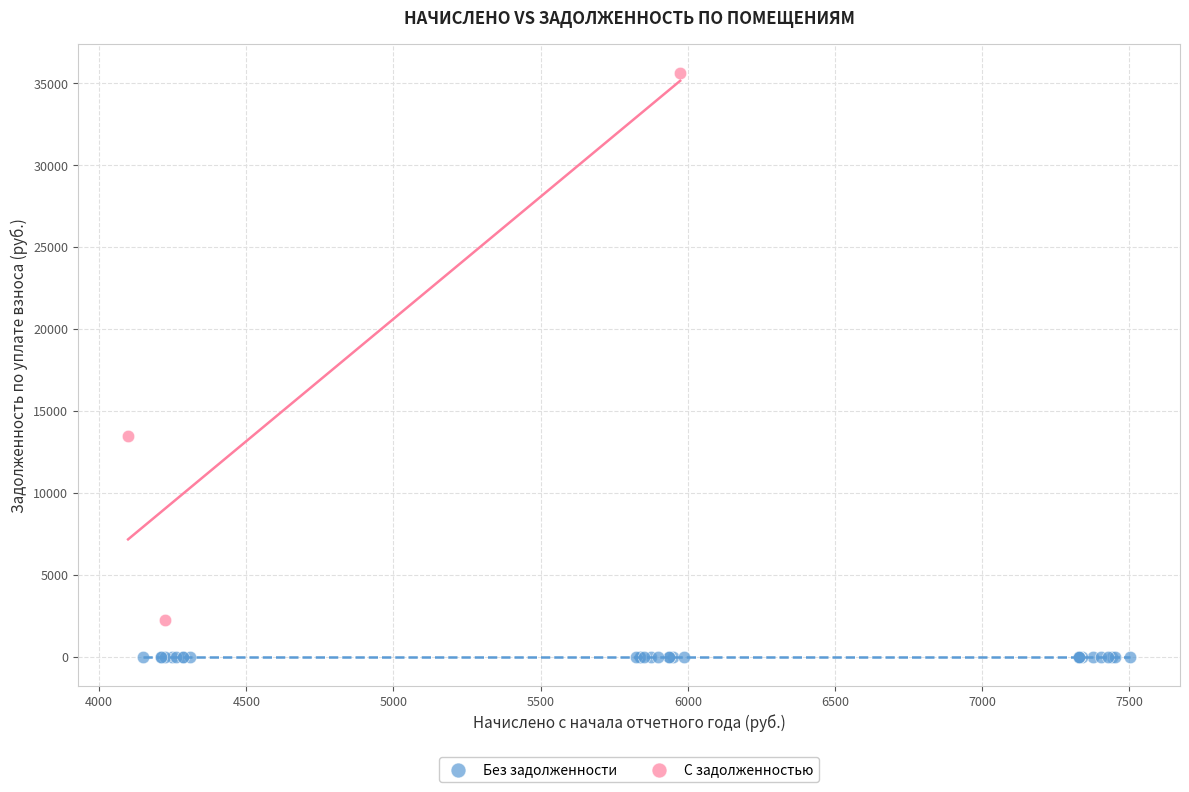

Which series contains the lowest Y value?

Без задолженности